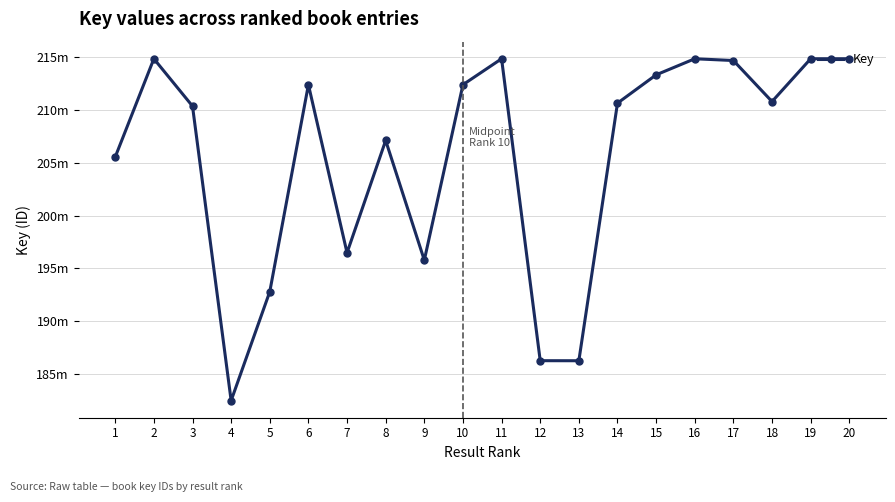

What is the value of the 20th point from the left?

214855547